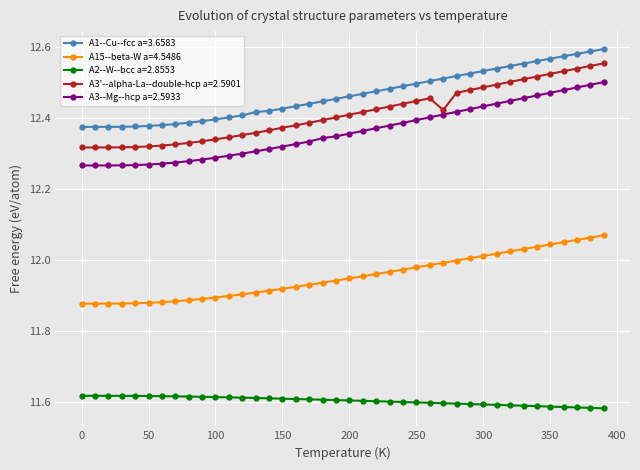

What is the sum of all A2--W--bcc a=2.8553 values?

464.1